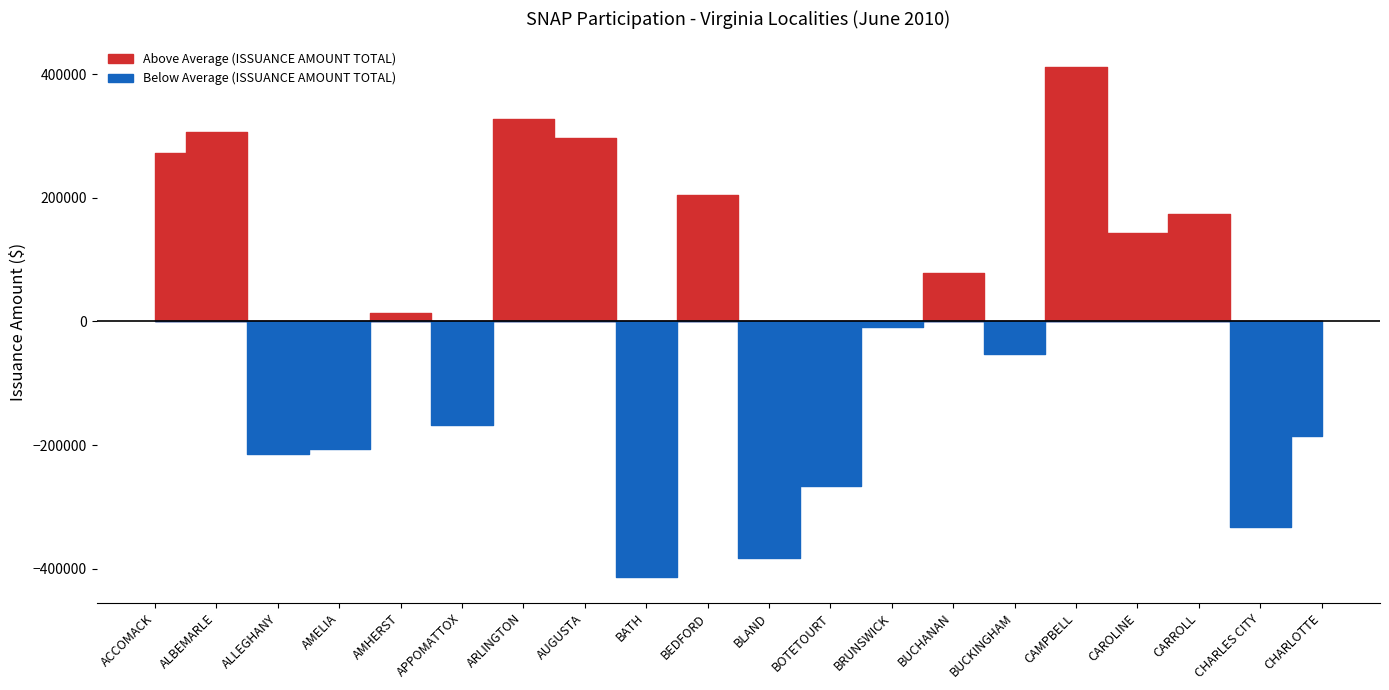

Is it true that HOUSEHOLDS TOTAL equals 653 at CHARLES CITY?

False